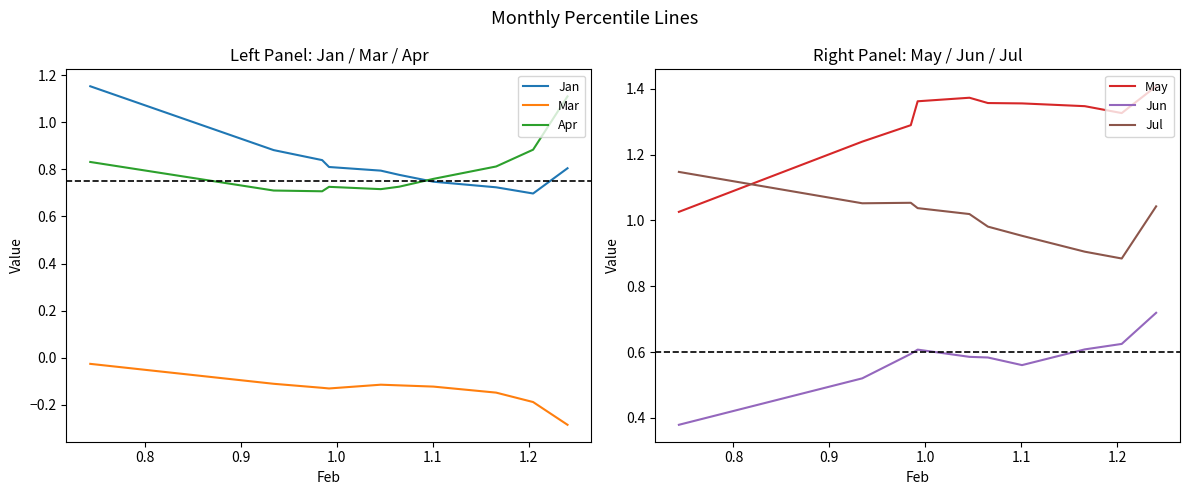

True or false: Apr and Mar intersect in this chart.

False